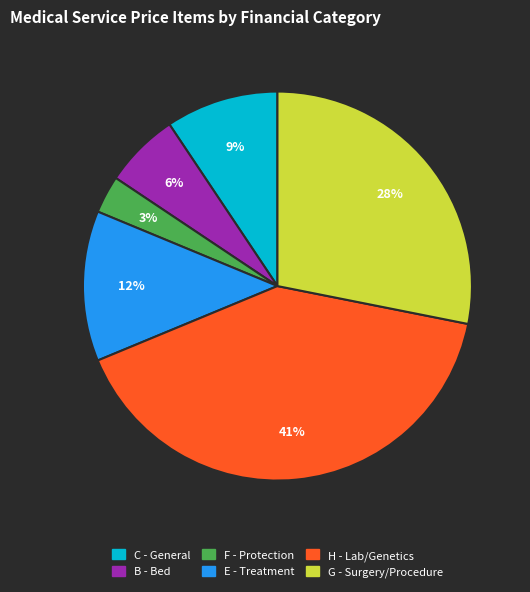

Between H - Lab/Genetics and B - Bed, which is larger?

H - Lab/Genetics